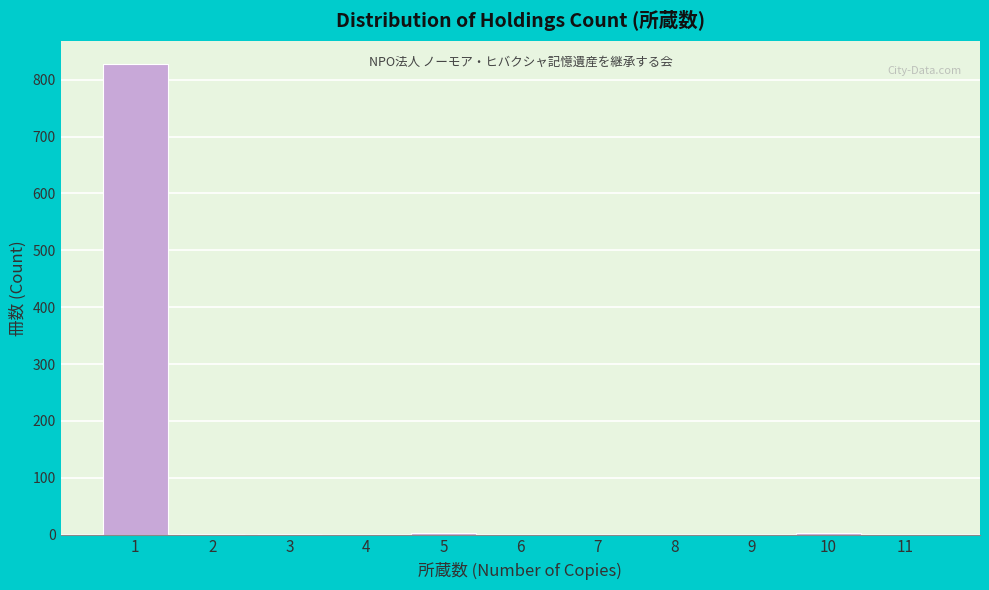

What is the maximum value shown in the chart?

827